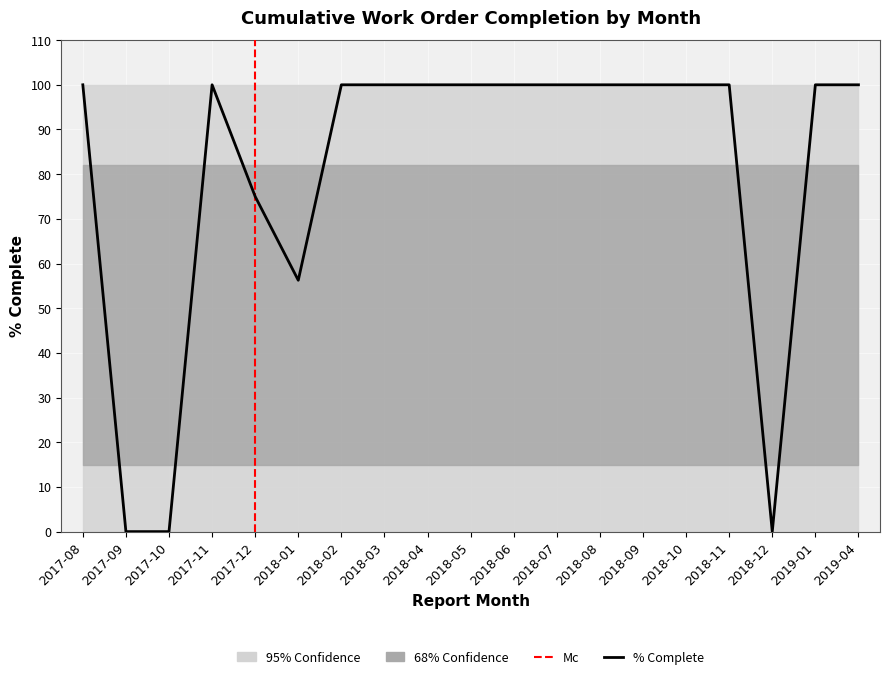

Where is the first local maximum?

2017-11